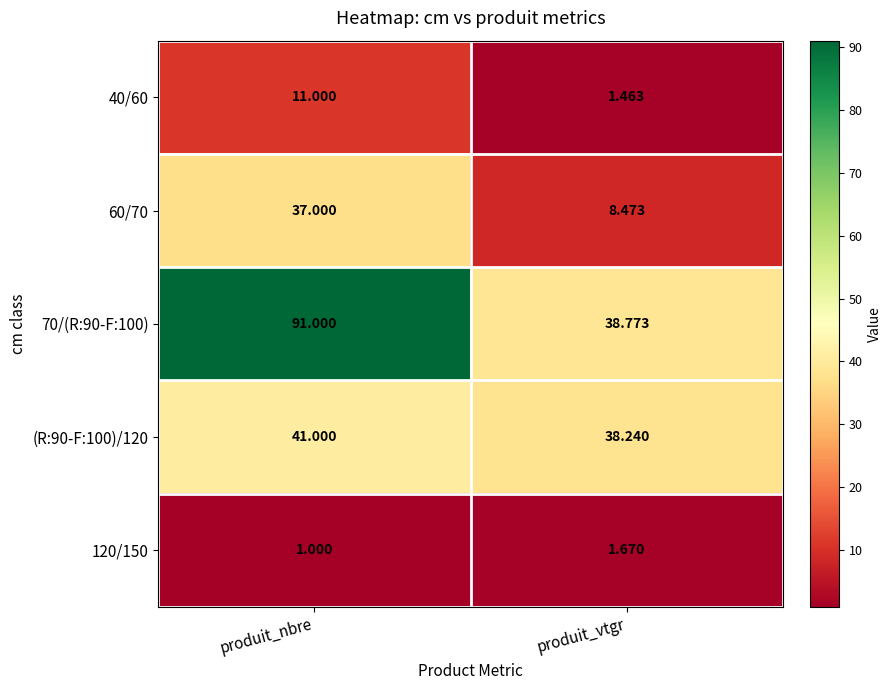

Rank the series at produit_nbre from highest to lowest value.

70/(R:90-F:100), (R:90-F:100)/120, 60/70, 40/60, 120/150